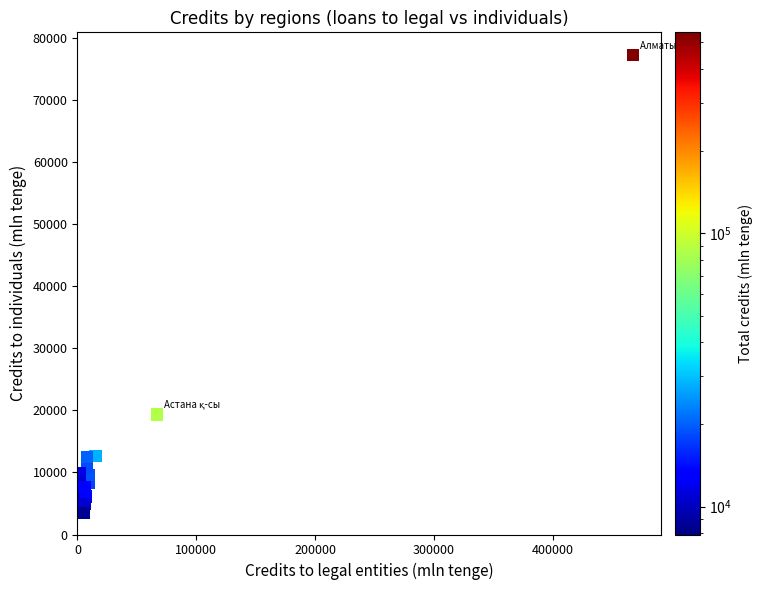

What Y value in the scatter plot is closest to 40354?

19342.6